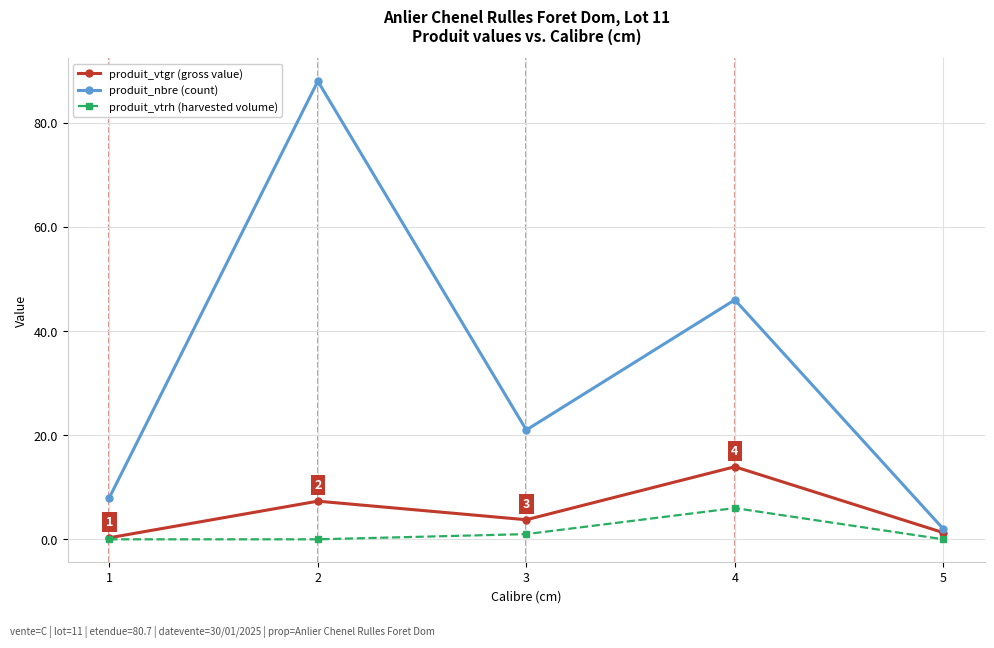

The produit_vtgr (gross value) series shows 1.3 at 5. True or false?

True